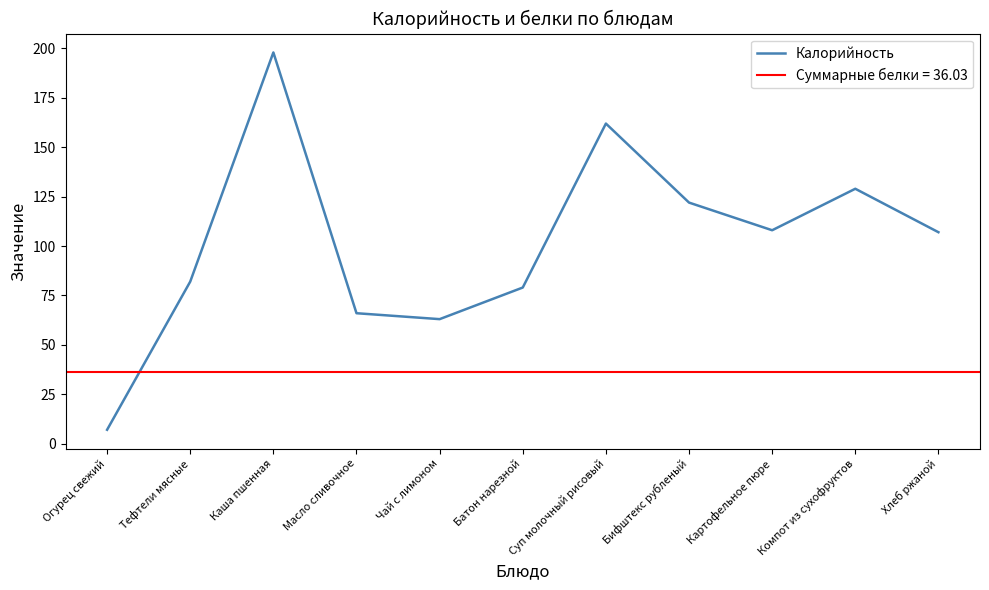

True or false: there are more than 0 points higher than both neighbors.

True